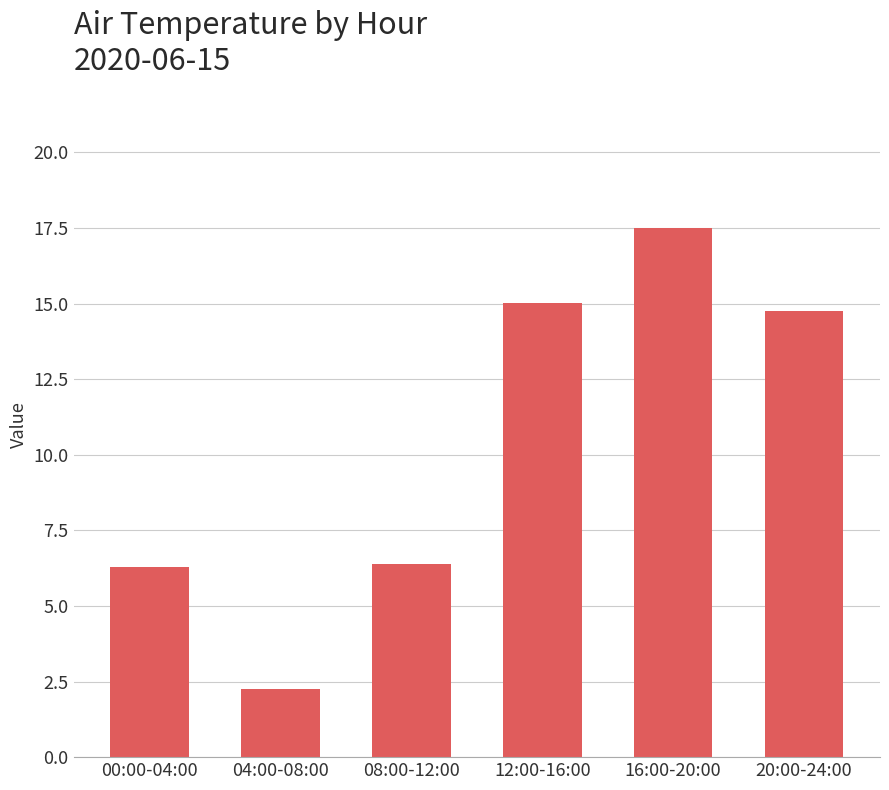

Where does the data first go above 14?

12:00-16:00